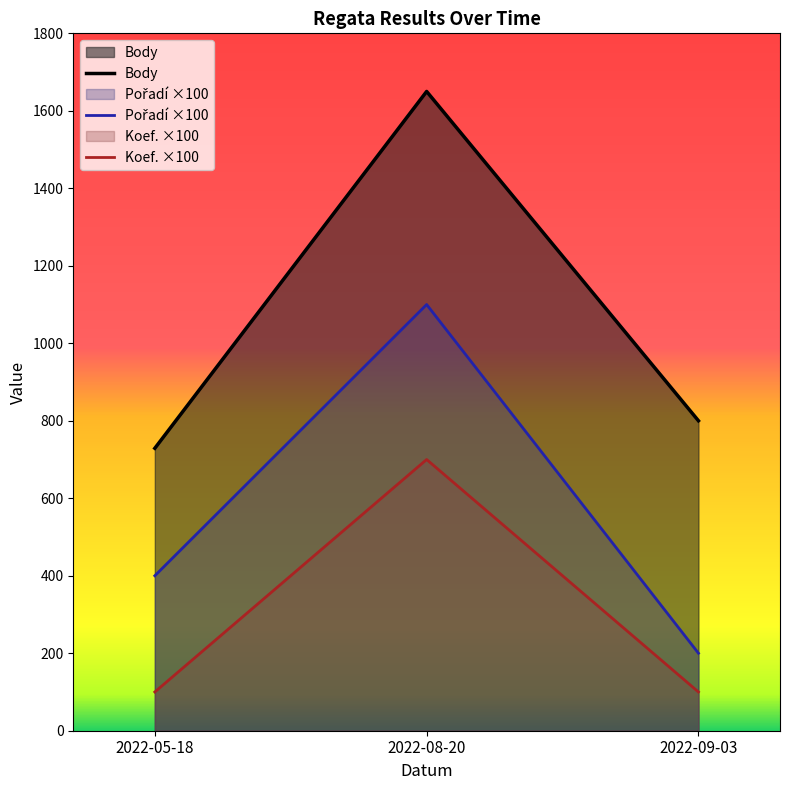

Which category has the highest value across all series?

2022-08-20